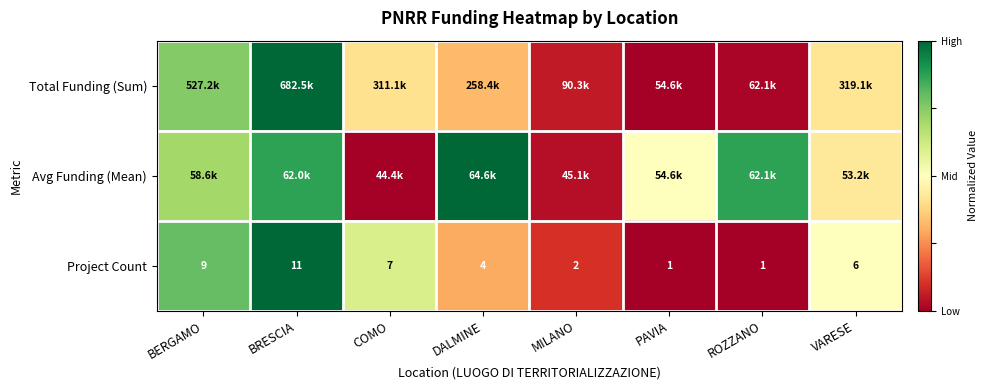

Where does the Project Count series first go above 6?

BERGAMO